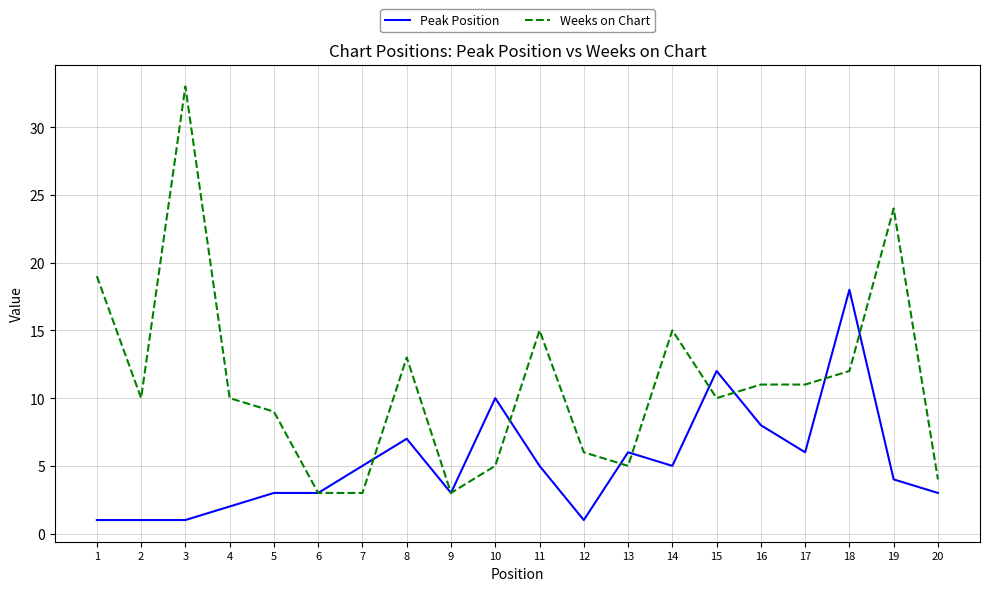

Which category has the highest value in the Weeks on Chart series?

3